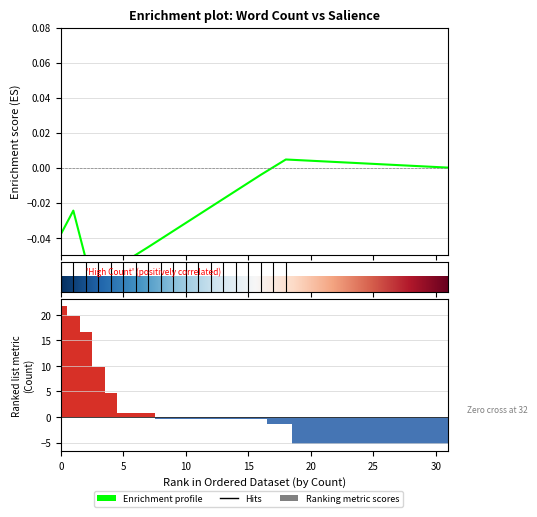

How many negative values are there?

24